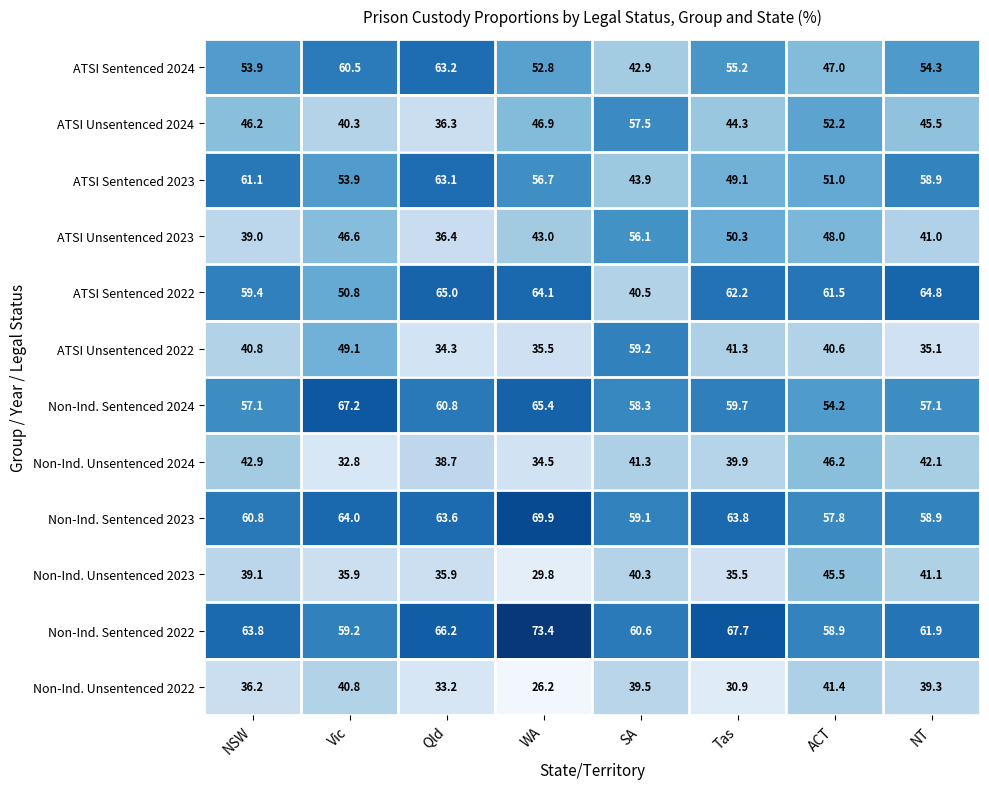

What is the average value of the Non-Ind. Unsentenced 2022 series?

35.9